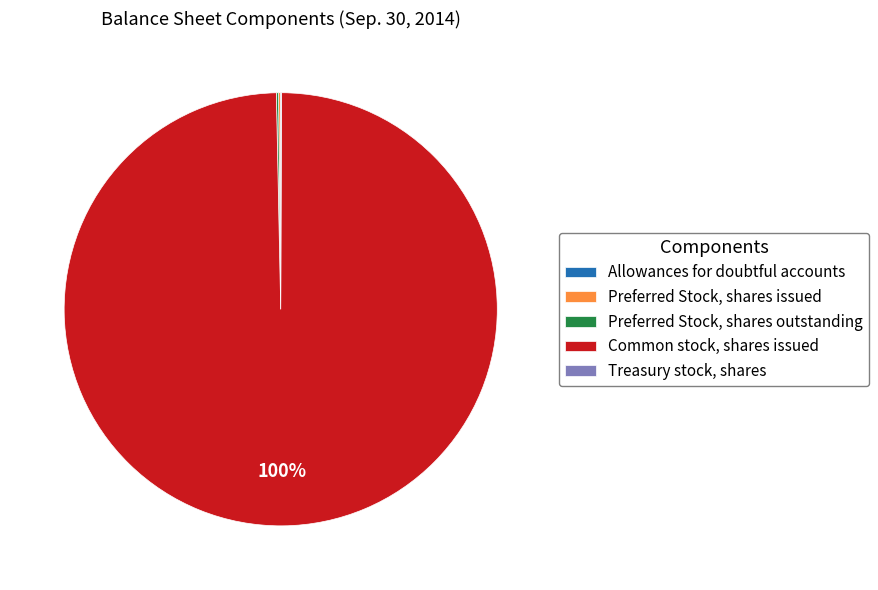

To the nearest percent, what is the difference between the largest and smallest slice percentages?

100%